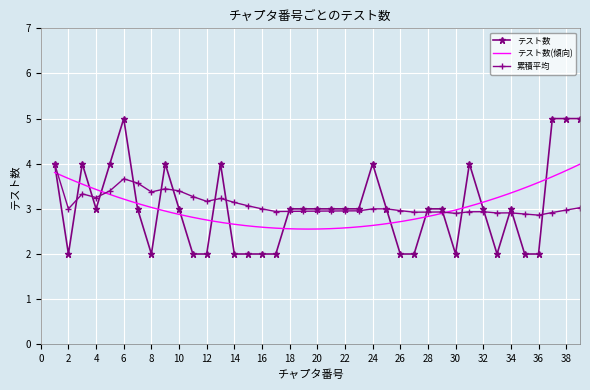

How many values are between 2 and 4?

35